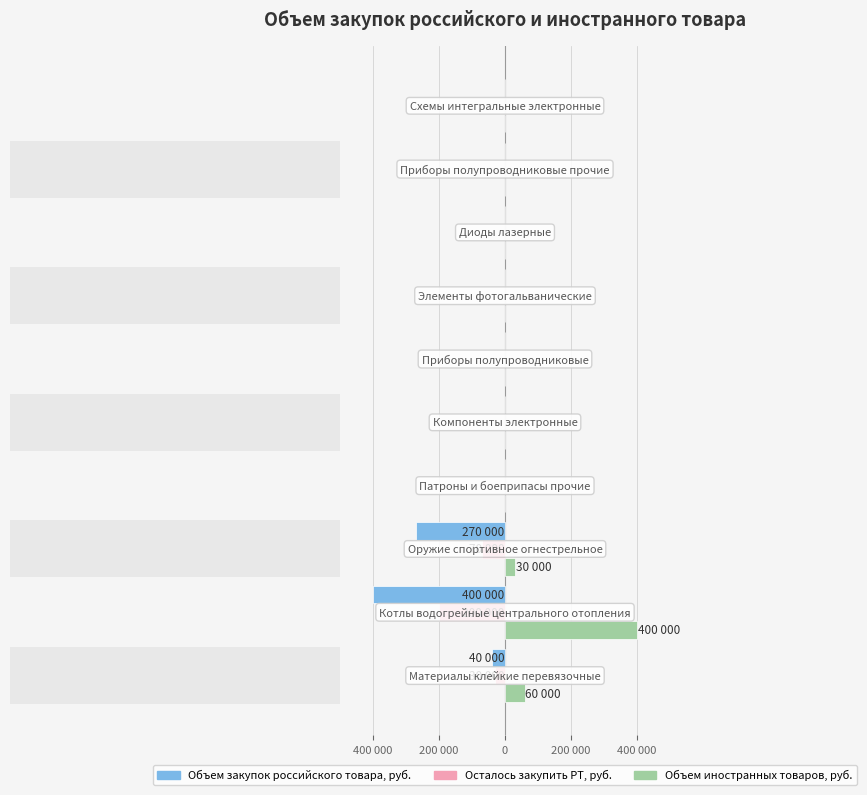

Rank the series by their average value, from lowest to highest.

Объем закупок российского товара, руб., Осталось закупить РТ, руб., Объем иностранных товаров, руб.